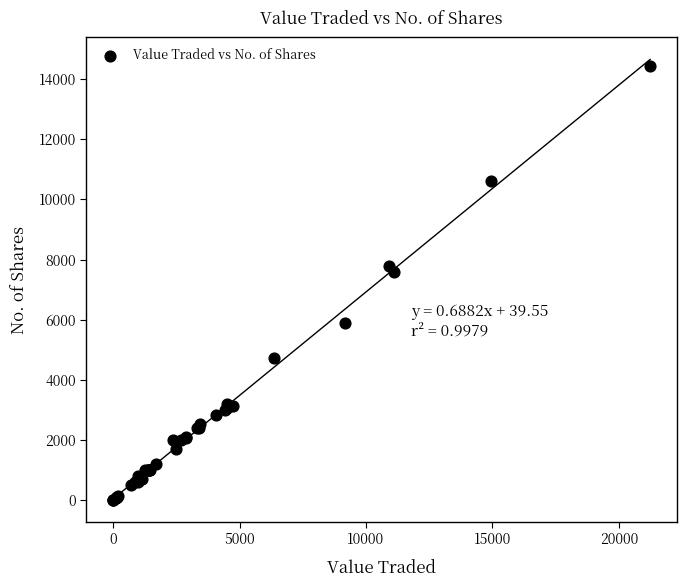

What Y value in the scatter plot is closest to 7223?

7597